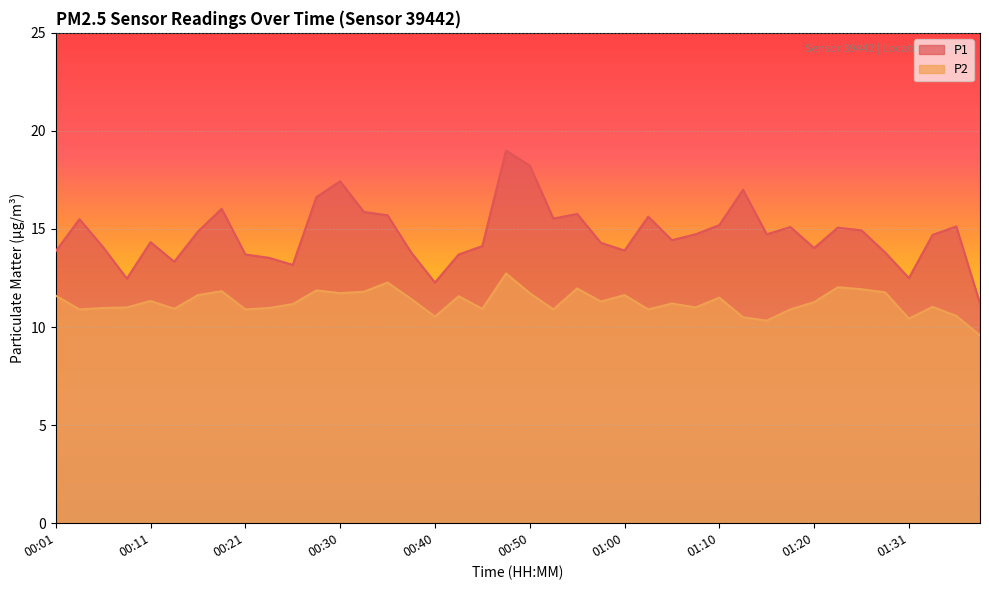

At 01:05, list the series in order from smallest to largest.

P2, P1